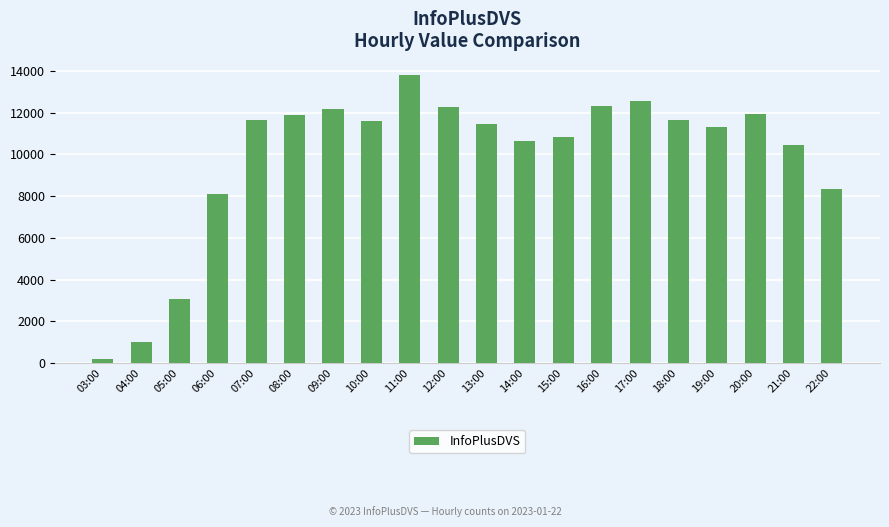

Between 15:00 and 09:00, which is larger?

09:00